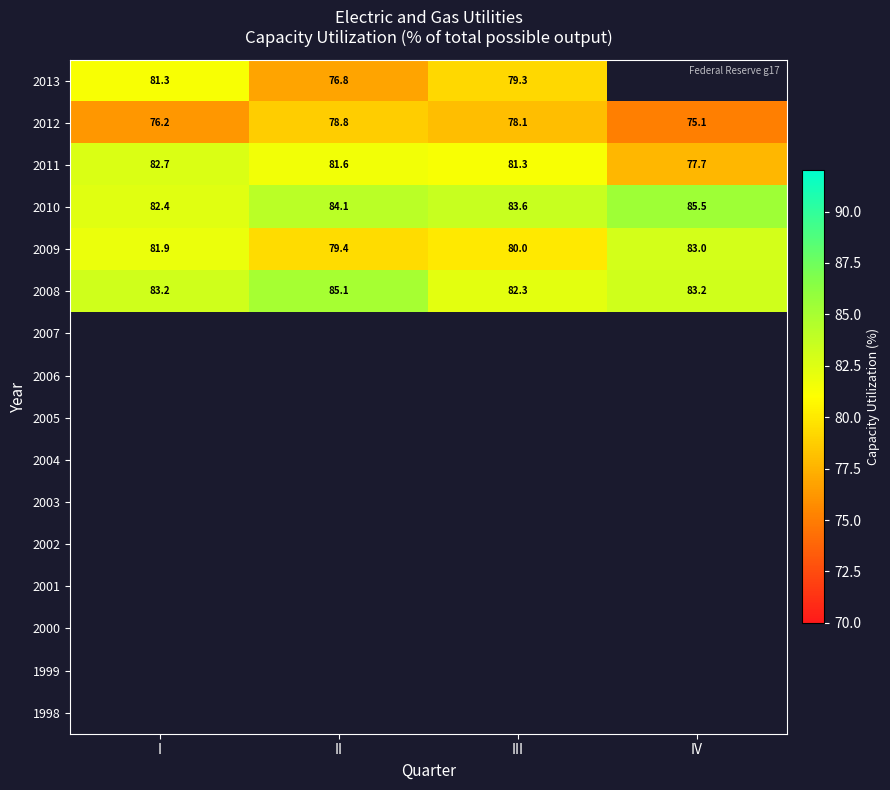

Which has a higher value, I or IV?

IV